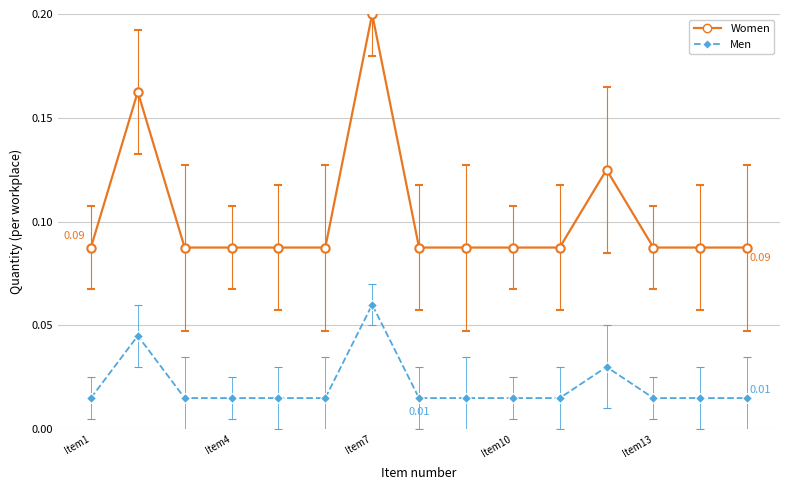

True or false: Women has more than 2 points higher than both neighbors.

True